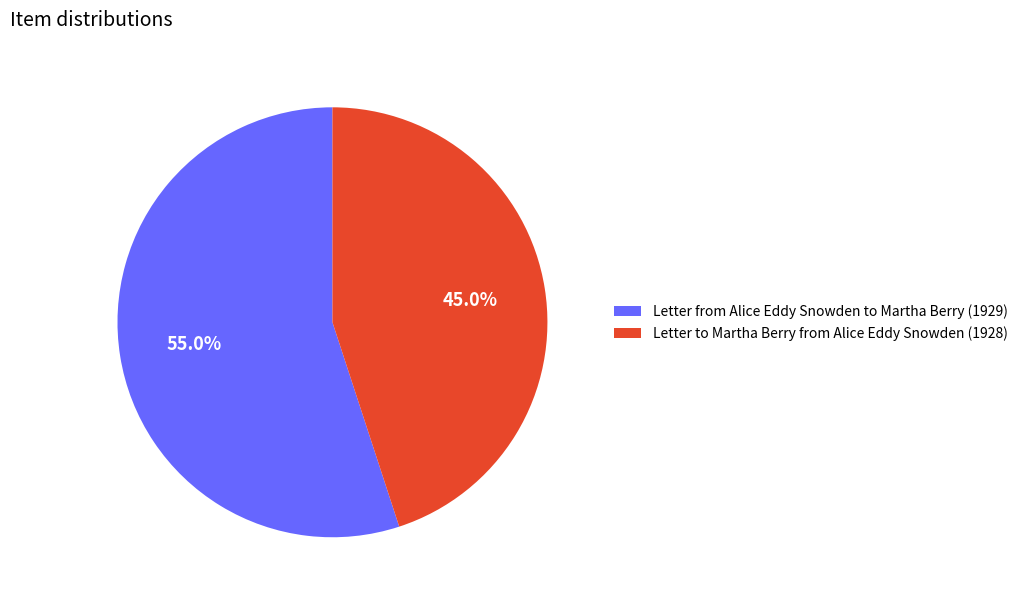

To the nearest percent, what is the difference between the Letter from Alice Eddy Snowden to Martha Berry (1929) and Letter to Martha Berry from Alice Eddy Snowden (1928) slice percentages?

10%